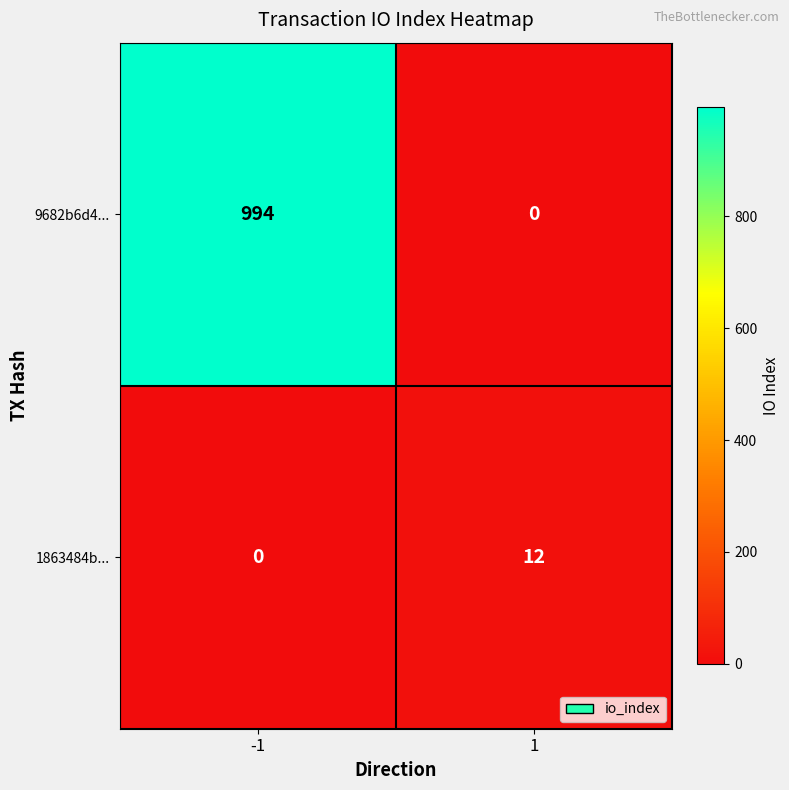

What is the sum of all 9682b6d4... values?

994